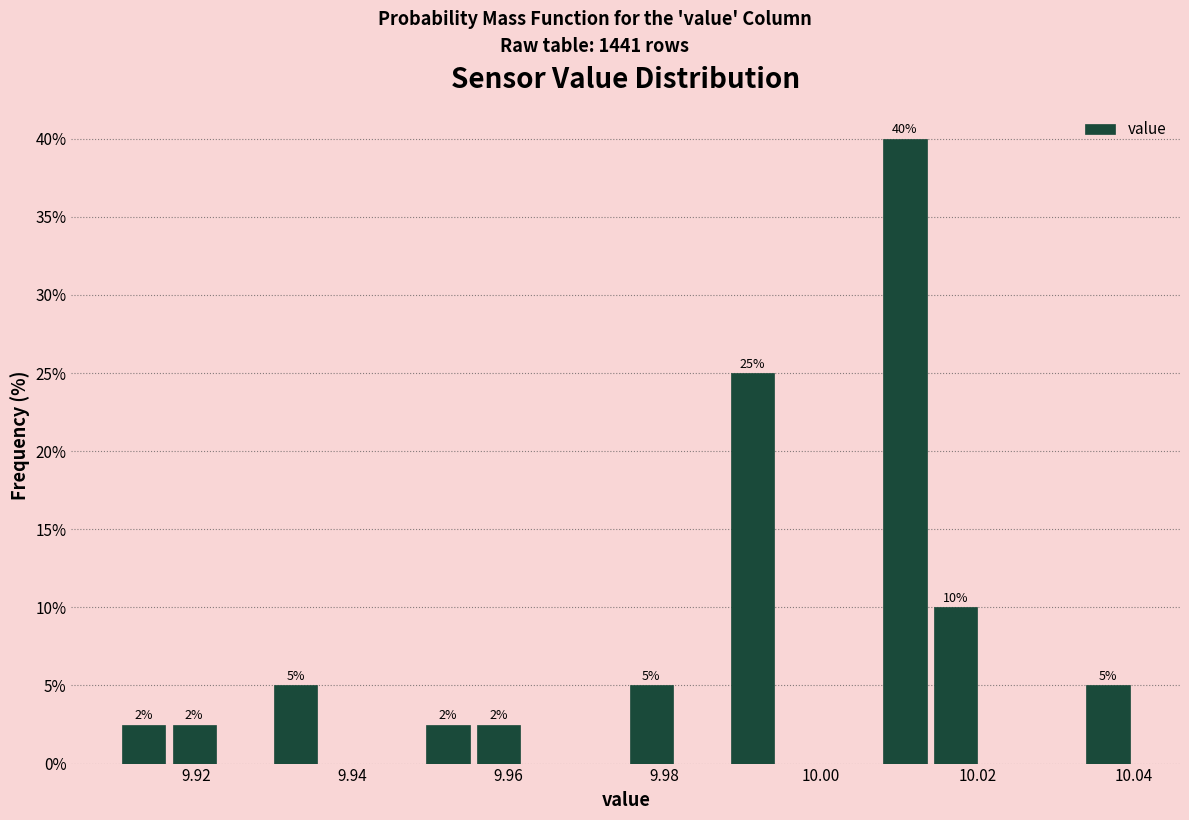

Around what value on the x-axis is the tallest bar? Give the approximate position of its centre, as read against the axis.

10.010